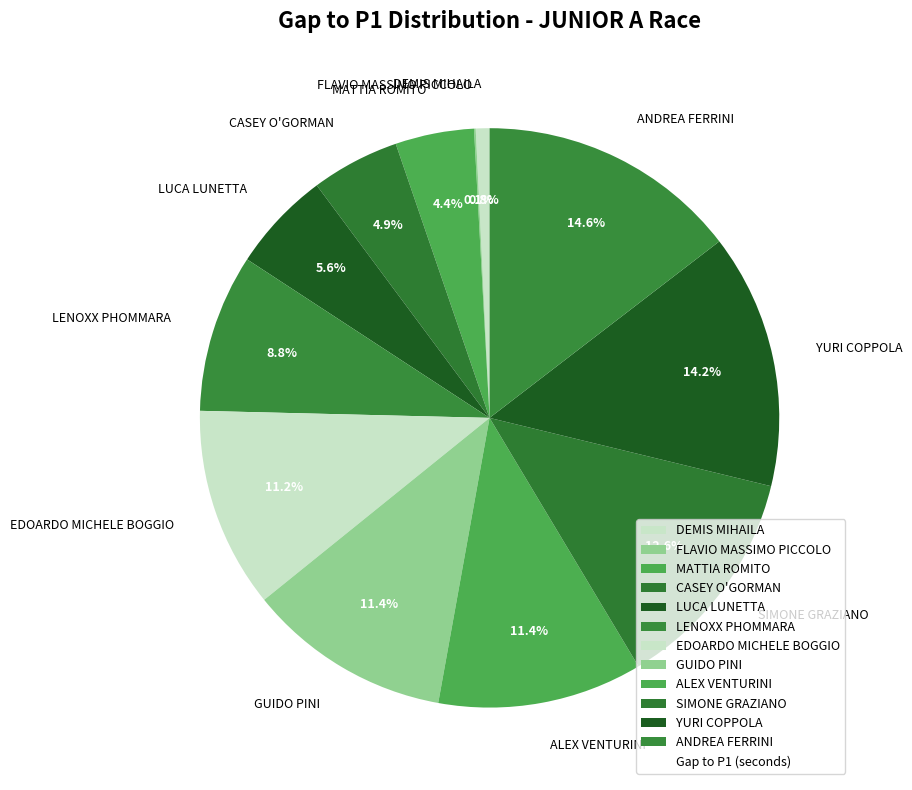

Is there any slice that represents more than half of the pie?

No